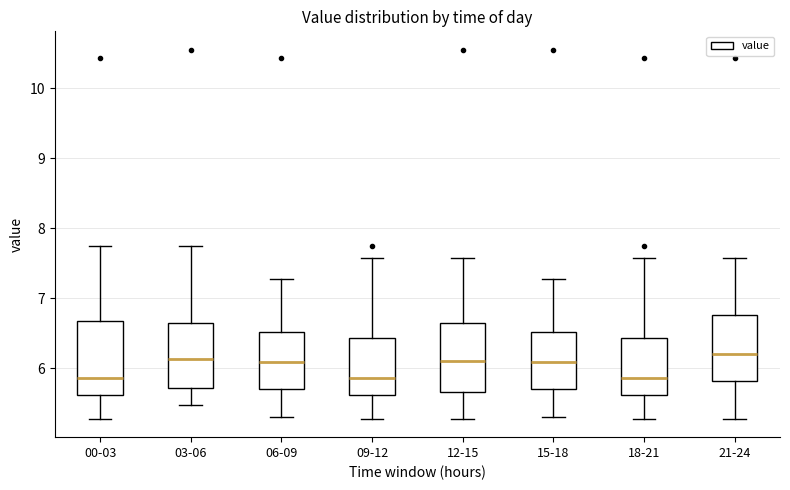

Reading left to right, transcribe this box plot: for each box, give where its median line is, the range the box spans, and where its two whiskers end, as read against the y-axis. The values are not printed on the chart, so give them approximately, as read against the axis.

00-03: median 5.9, box 5.6 to 6.7, whiskers 5.3 to 7.8
03-06: median 6.1, box 5.7 to 6.6, whiskers 5.5 to 7.8
06-09: median 6.1, box 5.7 to 6.5, whiskers 5.3 to 7.3
09-12: median 5.9, box 5.6 to 6.4, whiskers 5.3 to 7.6
12-15: median 6.1, box 5.7 to 6.6, whiskers 5.3 to 7.6
15-18: median 6.1, box 5.7 to 6.5, whiskers 5.3 to 7.3
18-21: median 5.9, box 5.6 to 6.4, whiskers 5.3 to 7.6
21-24: median 6.2, box 5.8 to 6.8, whiskers 5.3 to 7.6